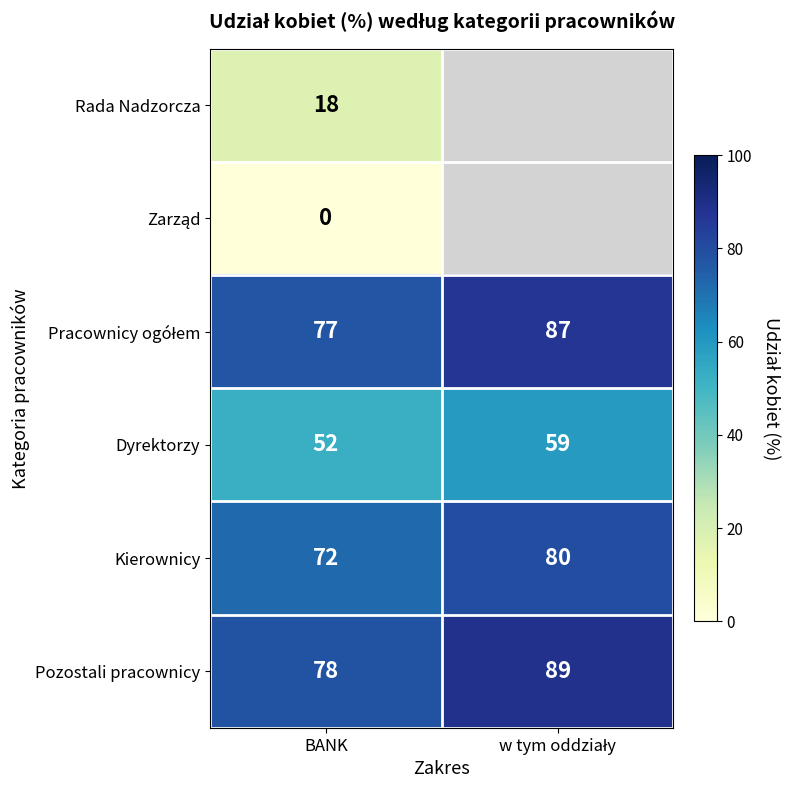

At which category is the sum across all series the highest?

BANK